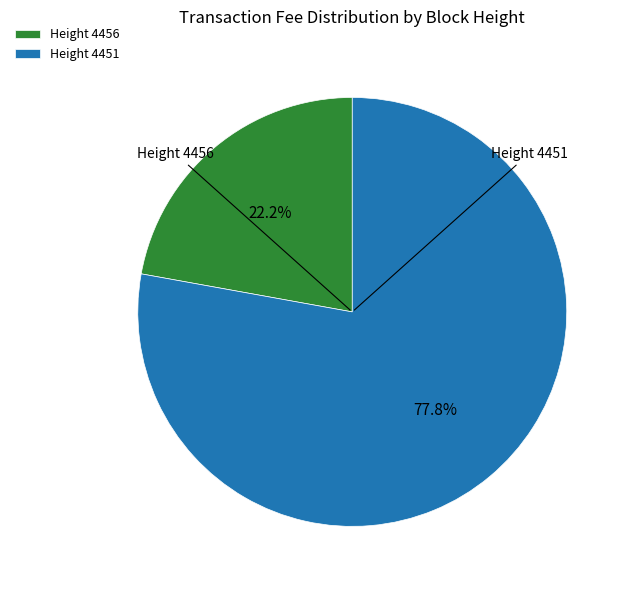

Do Height 4451 and Height 4456 together represent more than half of the pie?

Yes